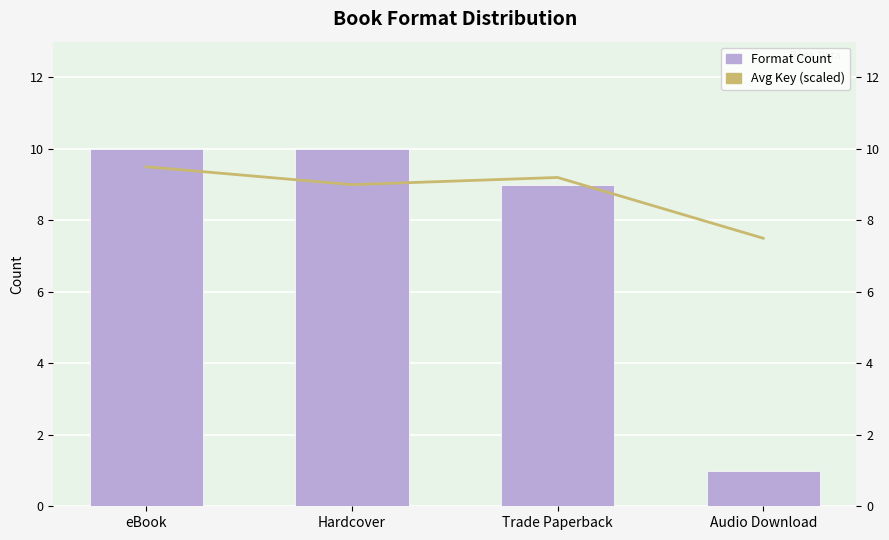

Reading left to right, extract all data points from this chart.

Format Count: 10.0	10.0	9.0	1.0
Avg Key (scaled): 9.5	9.0	9.2	7.5